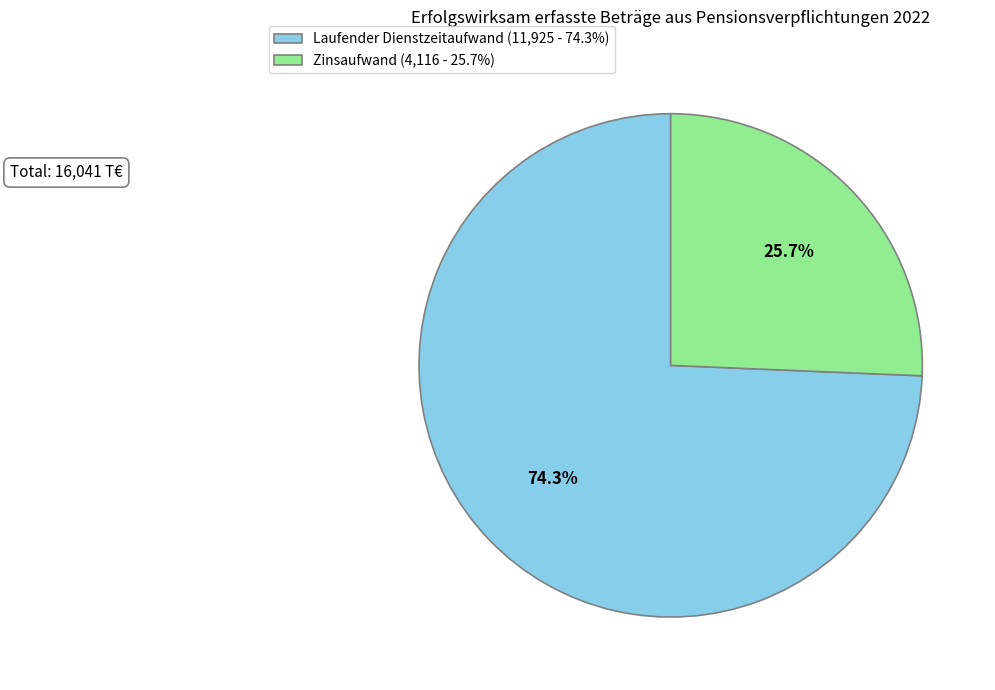

To the nearest percent, what is the difference between the largest and smallest slice percentages?

49%